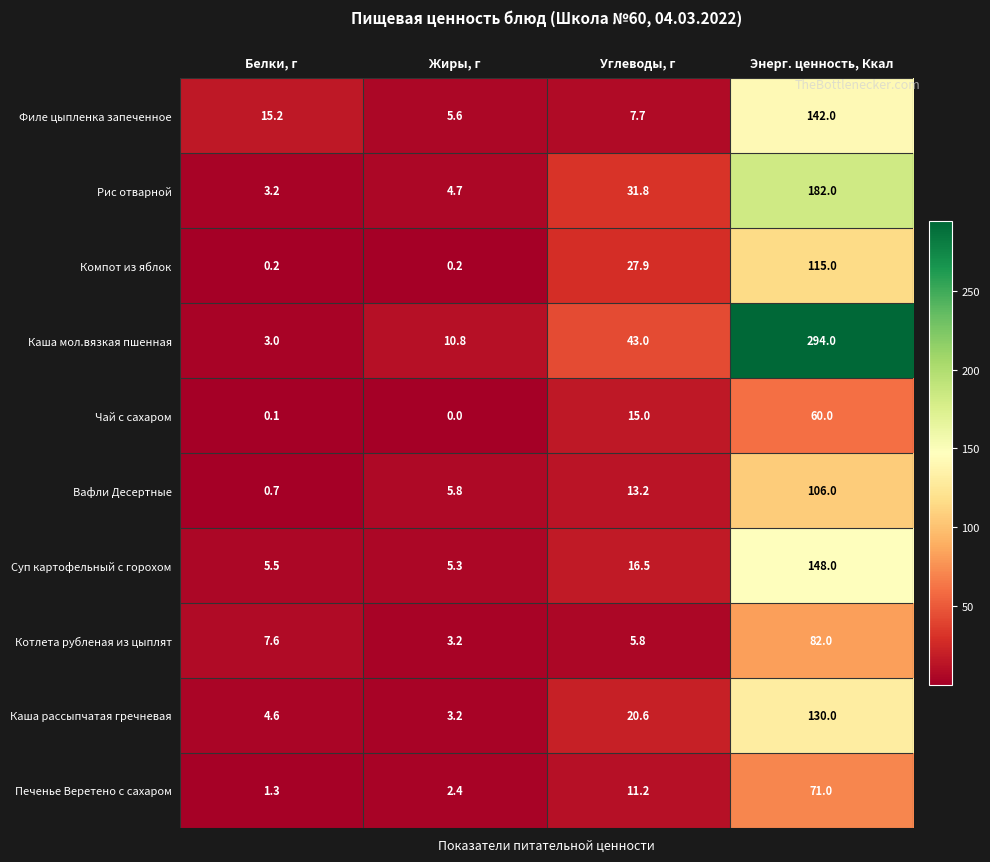

Rank the series by their maximum value, from highest to lowest.

Каша мол.вязкая пшенная, Рис отварной, Суп картофельный с горохом, Филе цыпленка запеченное, Каша рассыпчатая гречневая, Компот из яблок, Вафли Десертные, Котлета рубленая из цыплят, Печенье Веретено с сахаром, Чай с сахаром